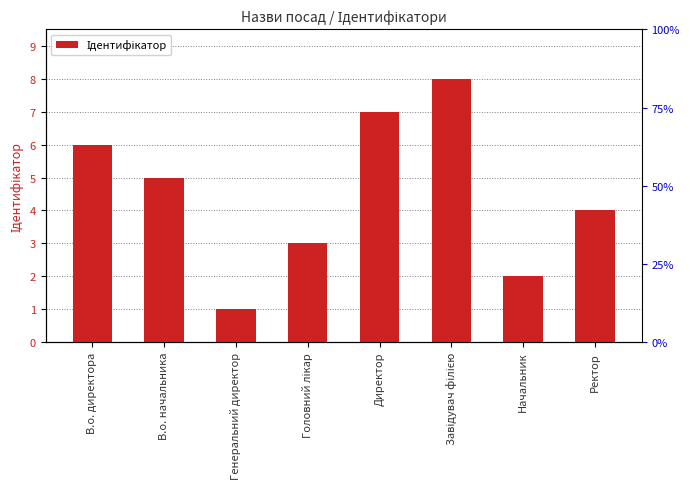

What is the greatest value displayed?

8